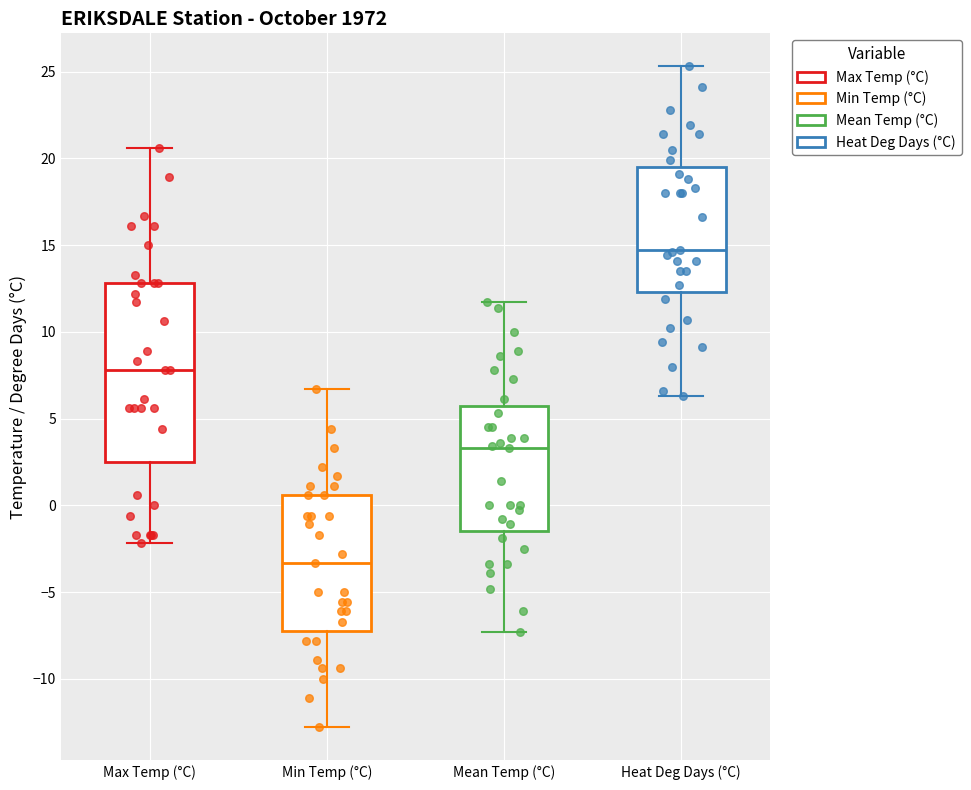

Reading left to right, read every box against the y-axis: the position of its median line, the range the box covers, and the ends of its whiskers. The values are not printed on the chart, so give them approximately, as read against the axis.

Max Temp (°C): median 8.0, box 2.5 to 13.0, whiskers -2.0 to 20.5
Min Temp (°C): median -3.5, box -7.0 to 0.5, whiskers -13.0 to 6.5
Mean Temp (°C): median 3.5, box -1.5 to 5.5, whiskers -7.5 to 11.5
Heat Deg Days (°C): median 14.5, box 12.5 to 19.5, whiskers 6.5 to 25.5